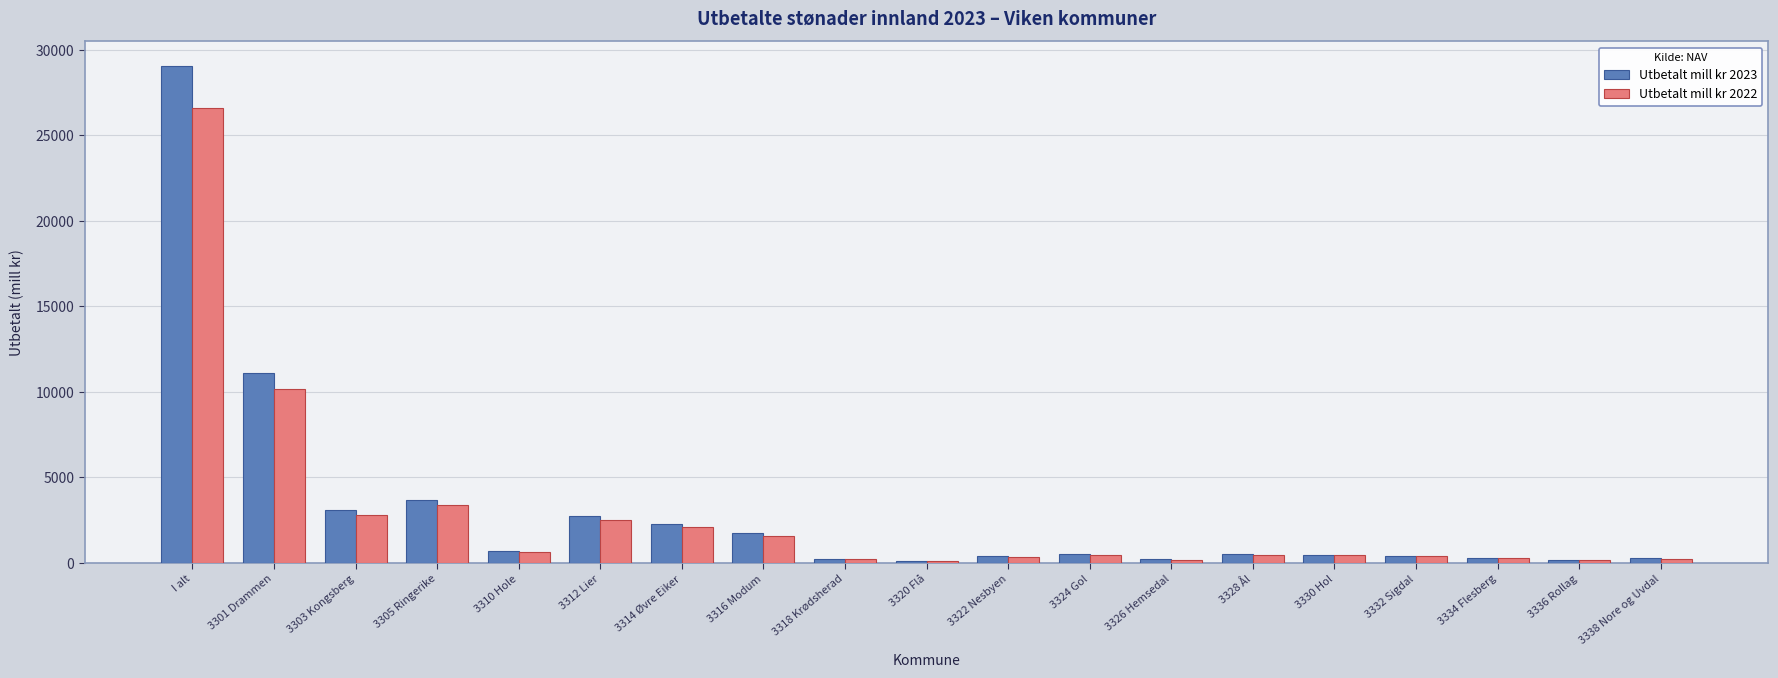

The value of Utbetalt mill kr 2022 at 3303 Kongsberg is 2830.8. True or false?

True